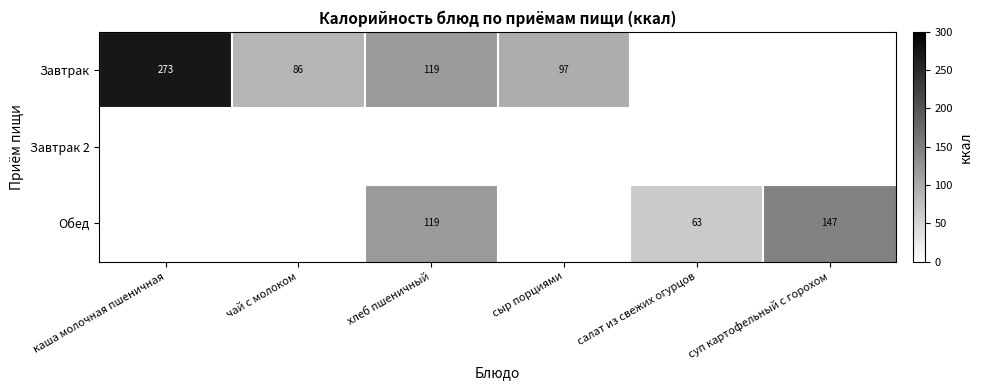

True or false: Завтрак has a value of 114 at чай с молоком.

False